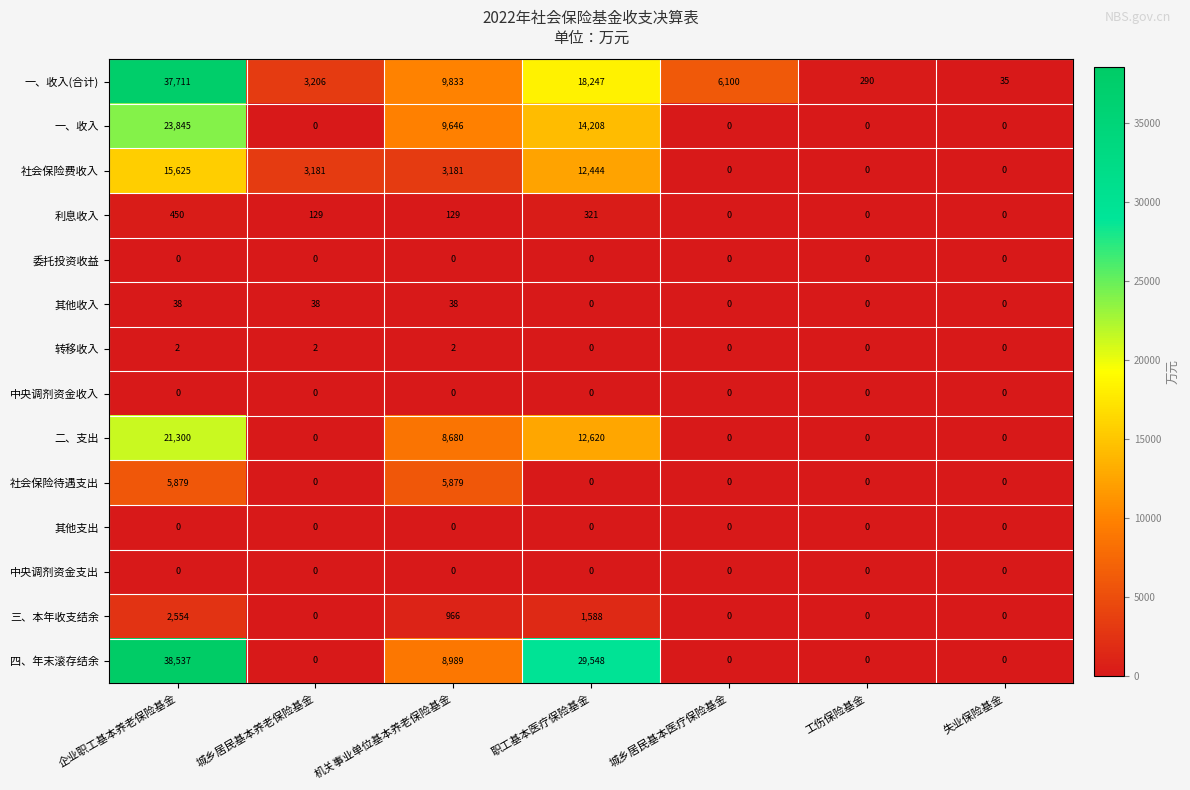

The value of 转移收入 at 城乡居民基本医疗保险基金 is 1. True or false?

False